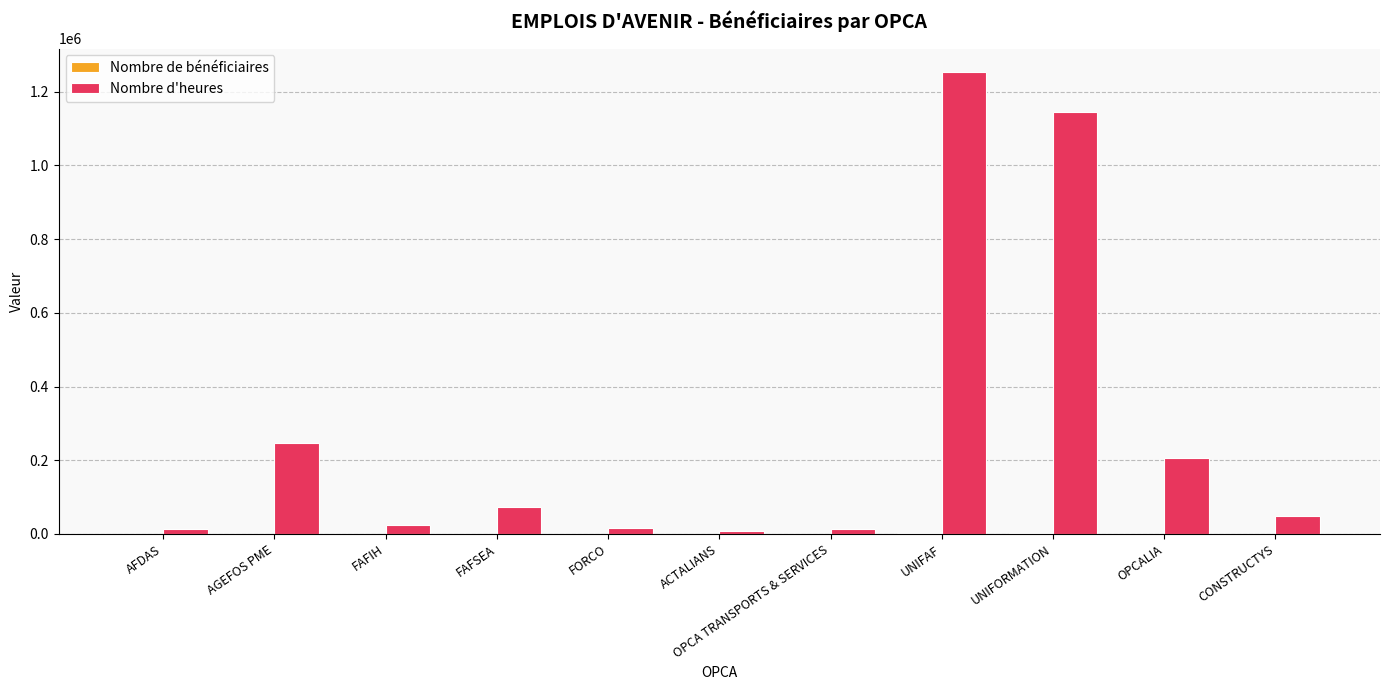

At which category is the sum across all series the highest?

UNIFAF